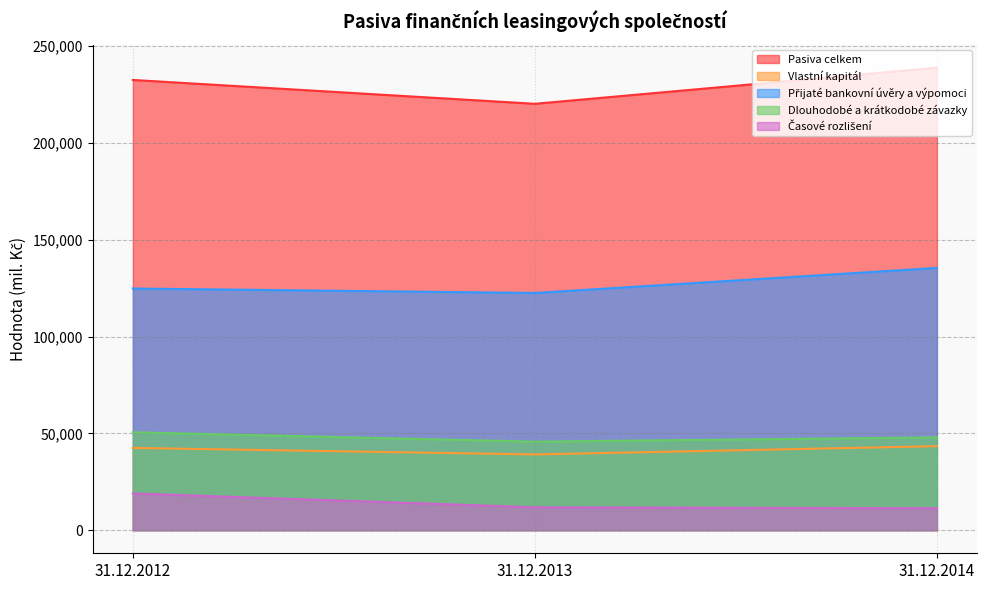

Reading left to right, what are all the values shown in this chart?

Pasiva celkem: 232494	220179	238788
Vlastní kapitál: 42464	39103	43371
Přijaté bankovní úvěry a výpomoci: 124789	122483	135419
Dlouhodobé a krátkodobé závazky: 50538	45703	47918
Časové rozlišení: 18958	11815	11314